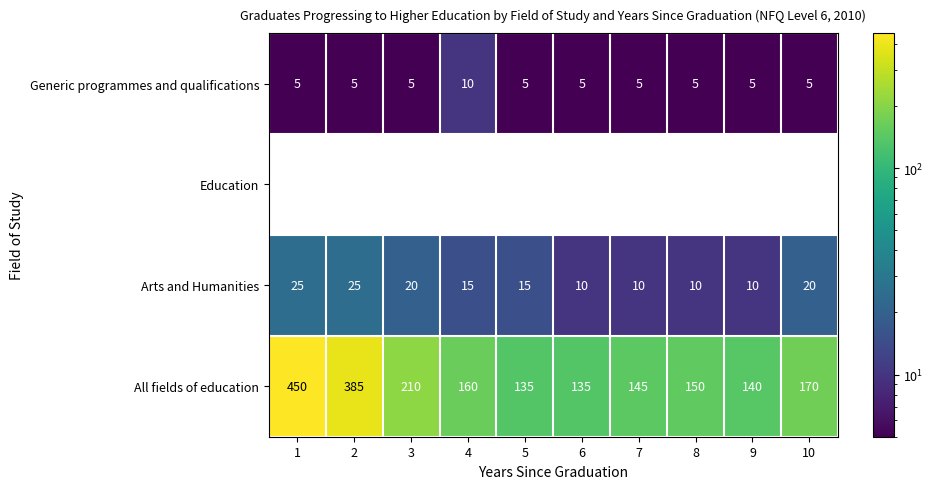

The value of All fields of education at 7 is 145. True or false?

True